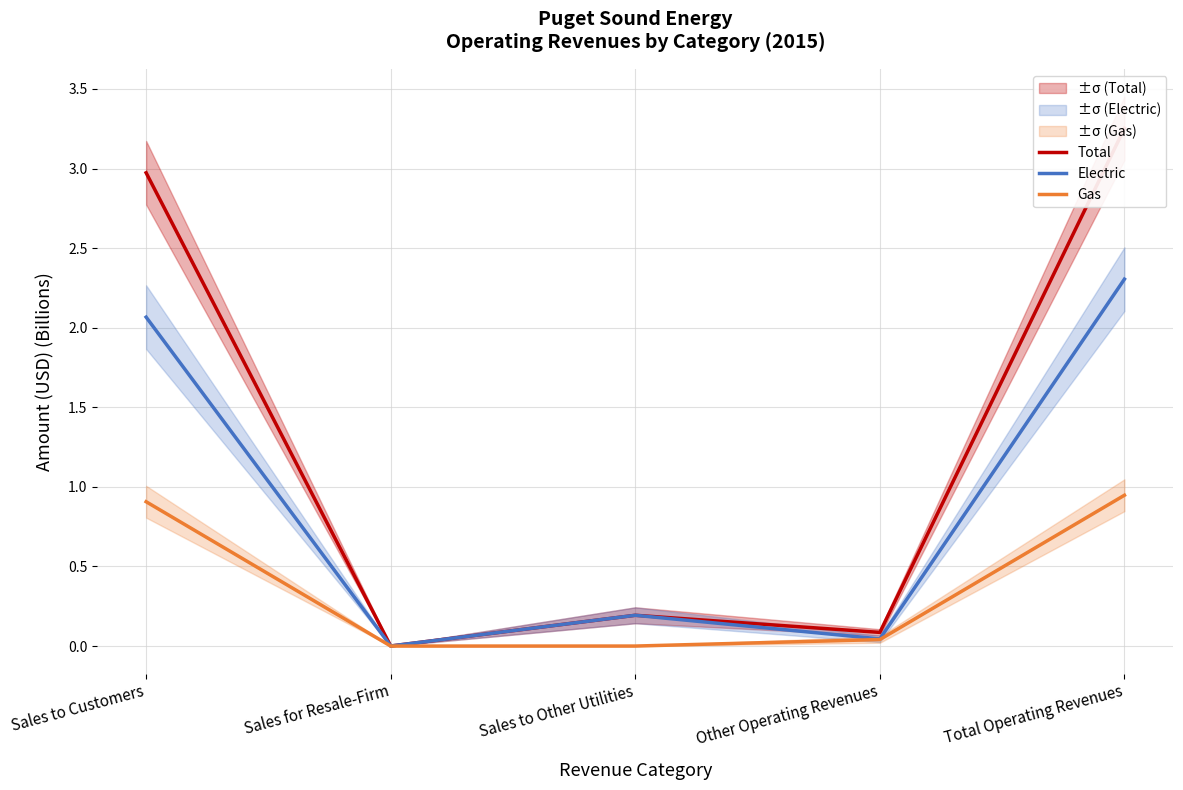

The Gas series shows 0.0 at Sales to Other Utilities. True or false?

True